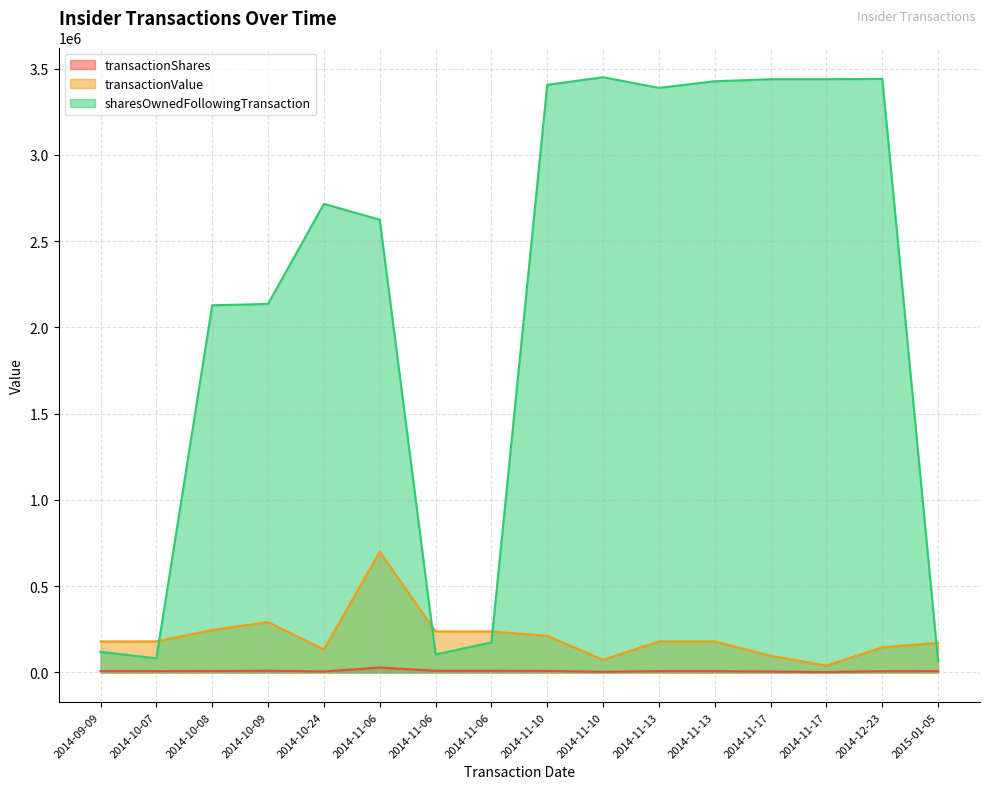

Reading right to left, extract all data points from this chart.

transactionShares: 7388	6907	1900	4647	7388	7388	2992	8637	9433	9433	28225	5343	9785	7946	7388	7388
transactionValue: 171768	145231	39568	96455	179535	179535	73065	211691	237070	237086	699253	132962	291009	246159	179535	179535
sharesOwnedFollowingTransaction: 62976	3439837	3437937	3437937	3426344	3388084	3449413	3405508	173799	104305	2623597	2715973	2135758	2127812	81404	119664